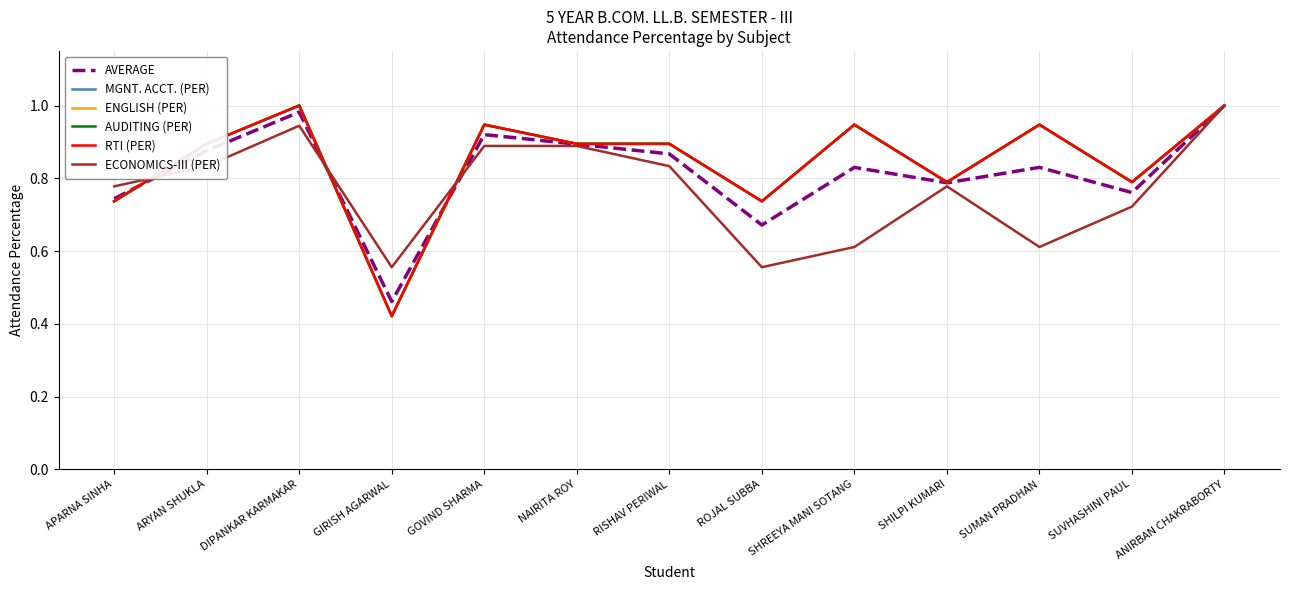

What is the difference between the second highest and minimum values in the AUDITING (PER) series?

0.6